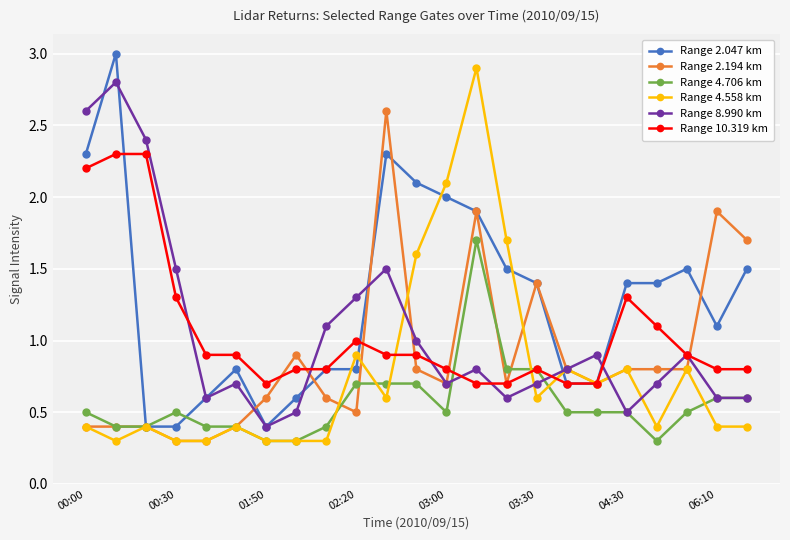

What is the maximum value shown in the chart?

3.0